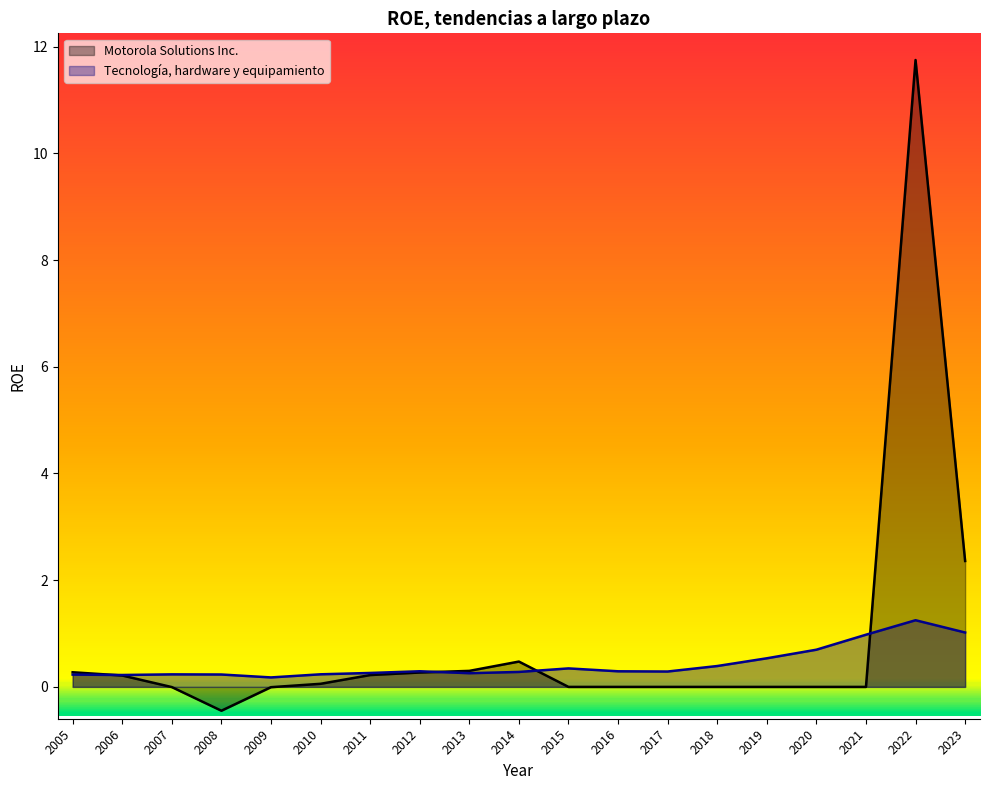

Is it true that Tecnología, hardware y equipamiento equals 0.5 at 2019?

True